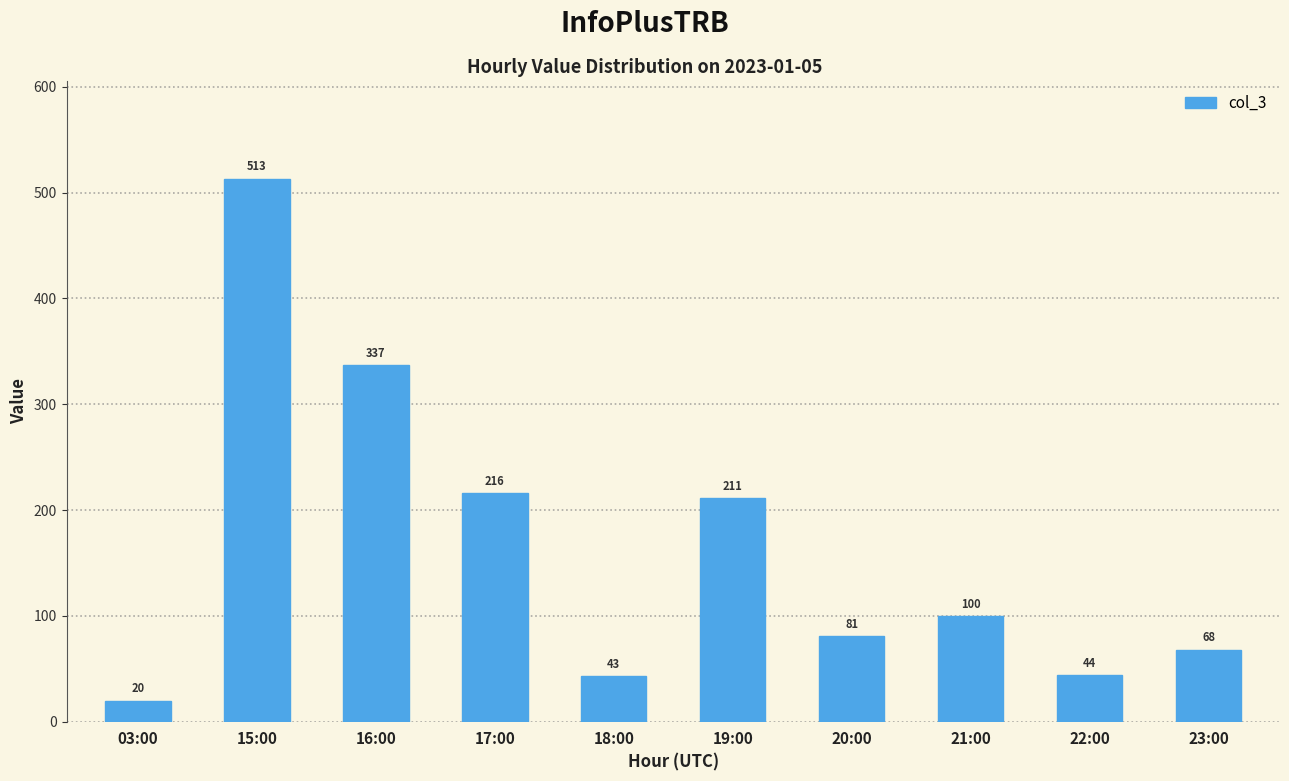

List the labels in order of value, smallest first.

03:00, 18:00, 22:00, 23:00, 20:00, 21:00, 19:00, 17:00, 16:00, 15:00